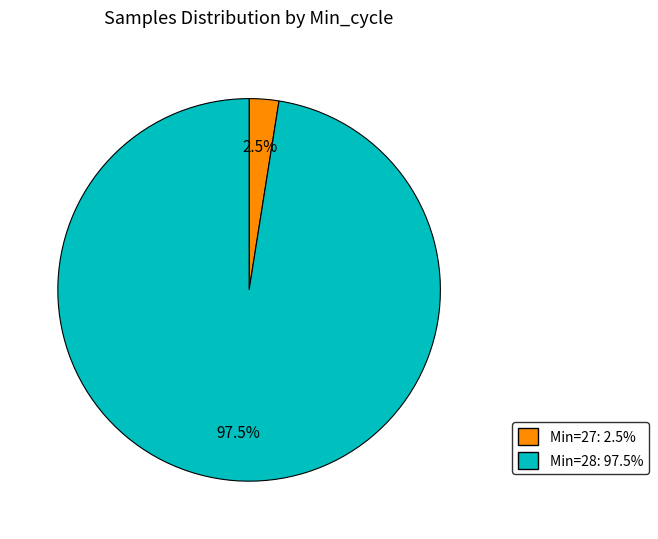

Is there any slice that represents more than half of the pie?

Yes